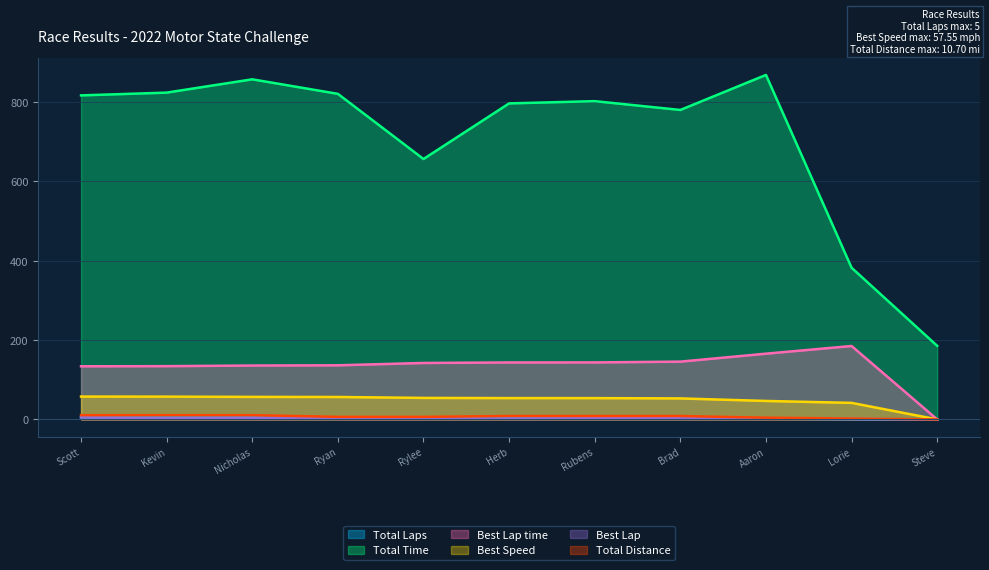

True or false: Best Lap time has more than 2 interior local peaks.

False